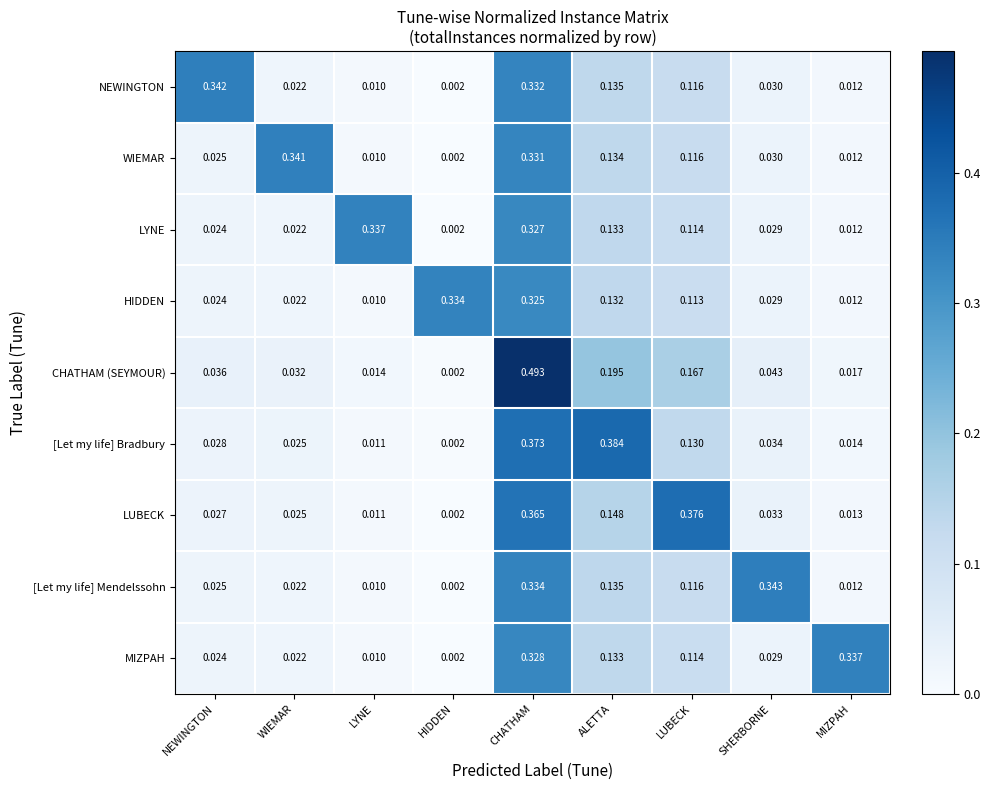

Which label corresponds to the smallest value in the chart?

HIDDEN